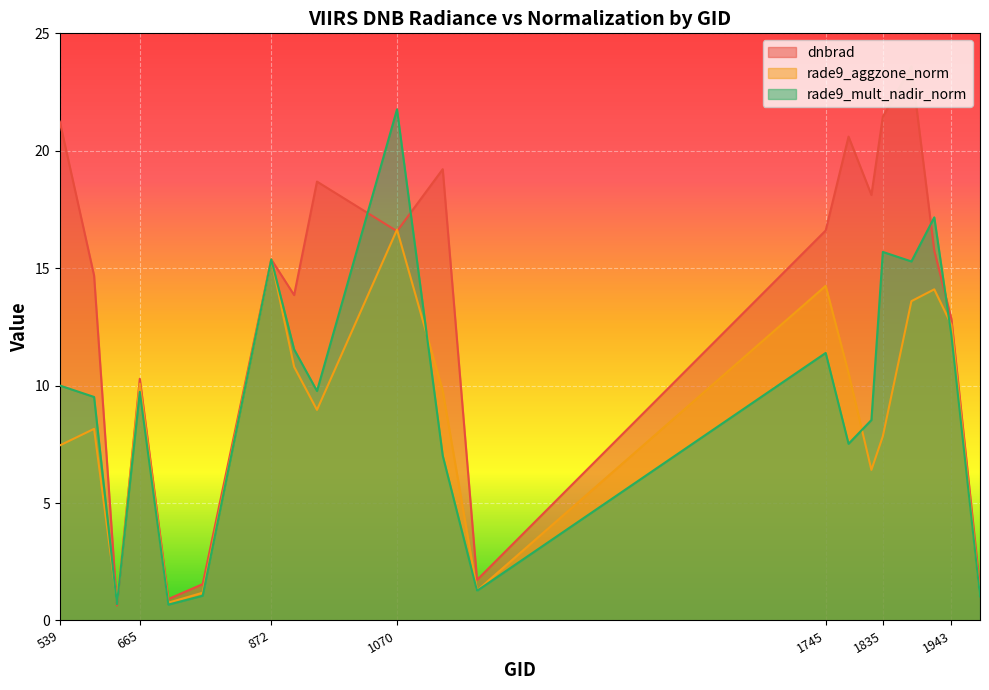

Rank the series at 1745 from highest to lowest value.

dnbrad, rade9_aggzone_norm, rade9_mult_nadir_norm